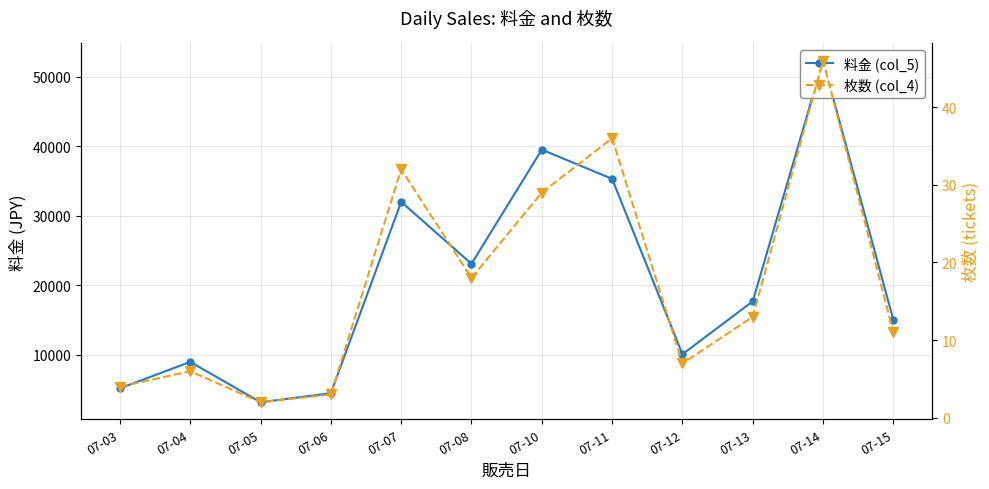

List the series in order of their peak value, highest first.

料金 (col_5), 枚数 (col_4)